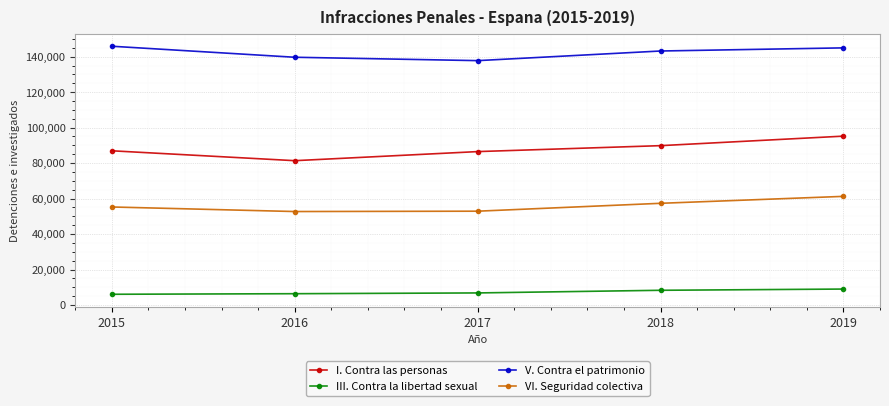

What is the difference between the highest and lowest values at 2015?

139832